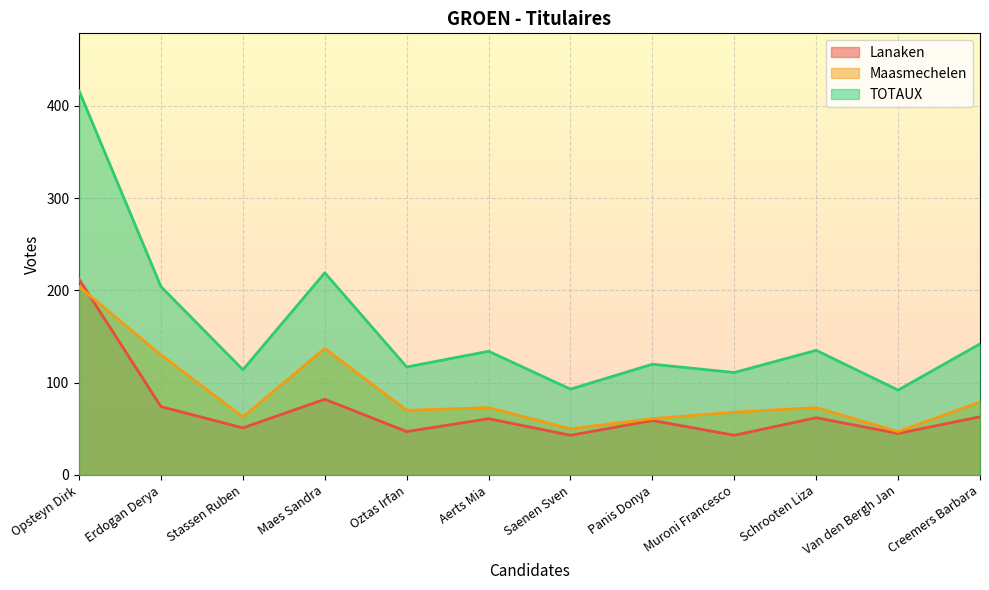

Which series changed the most between Opsteyn Dirk and Maes Sandra?

TOTAUX